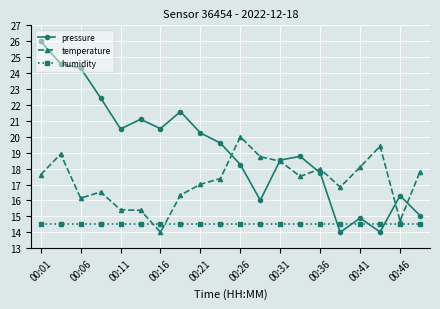

Which series has the widest spread of values?

pressure